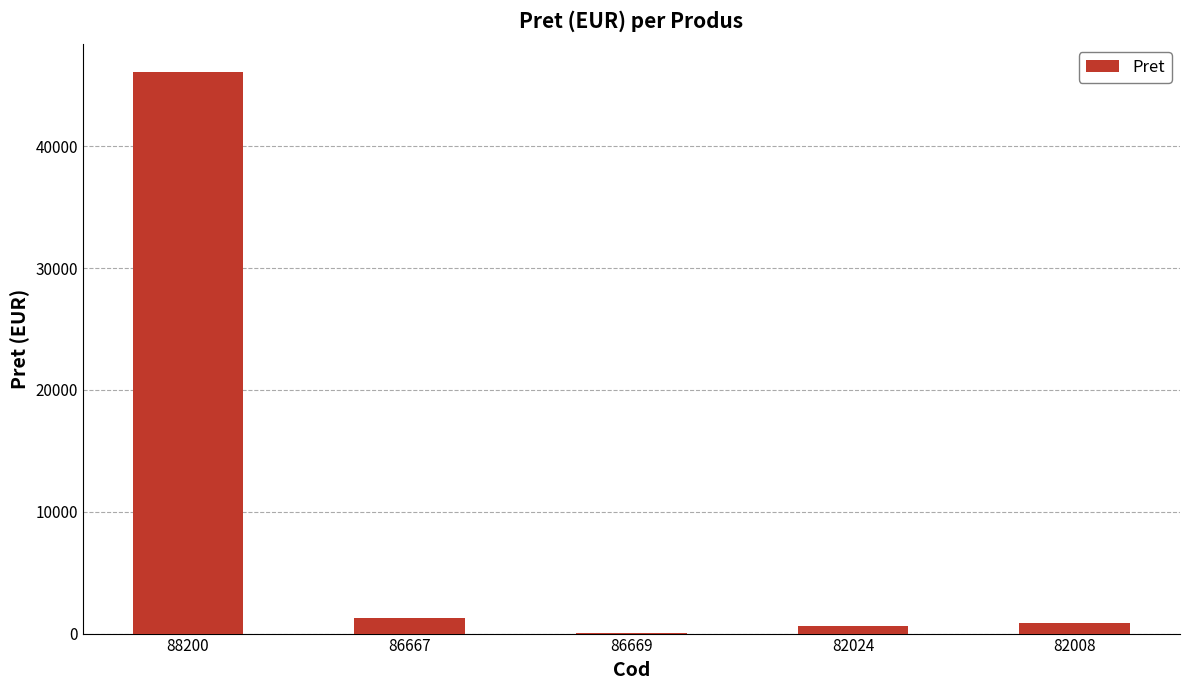

How many series are shown in this chart?

1